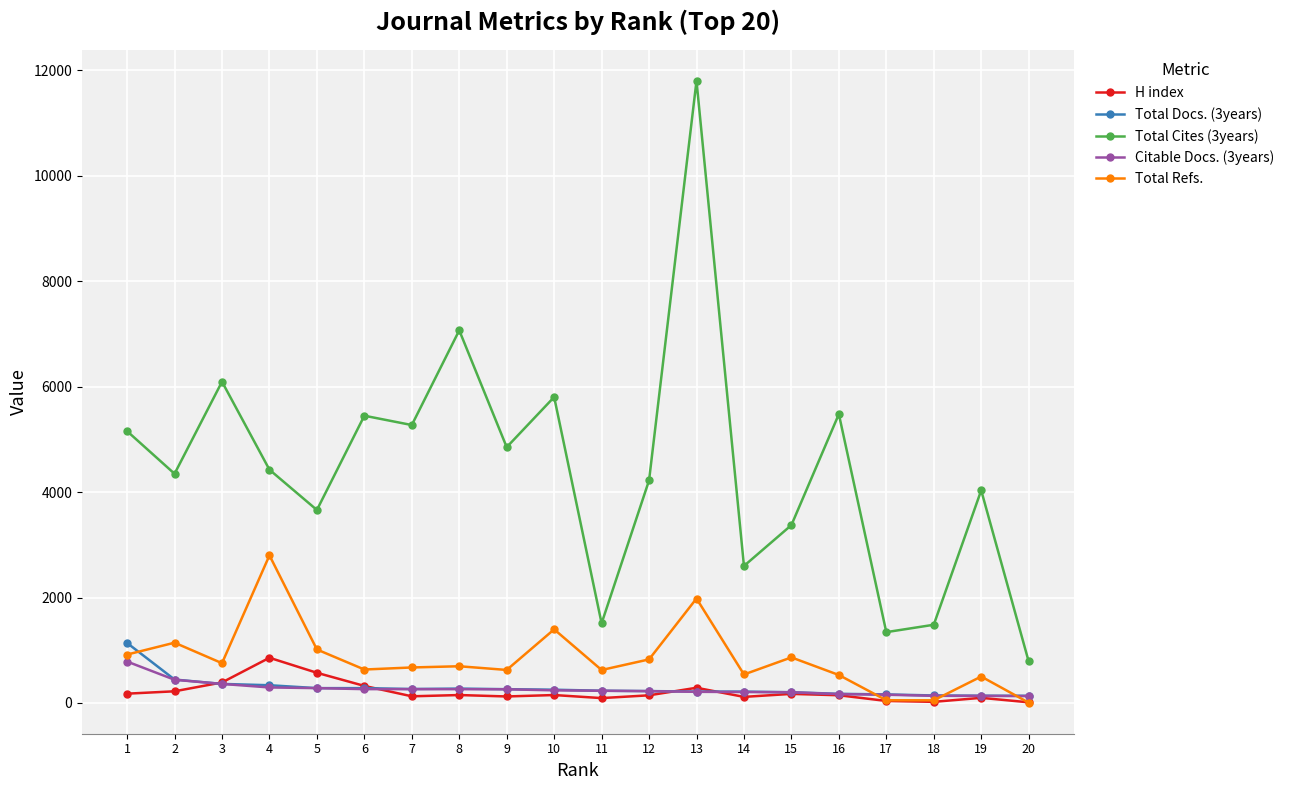

Does the chart have visible grid lines?

Yes